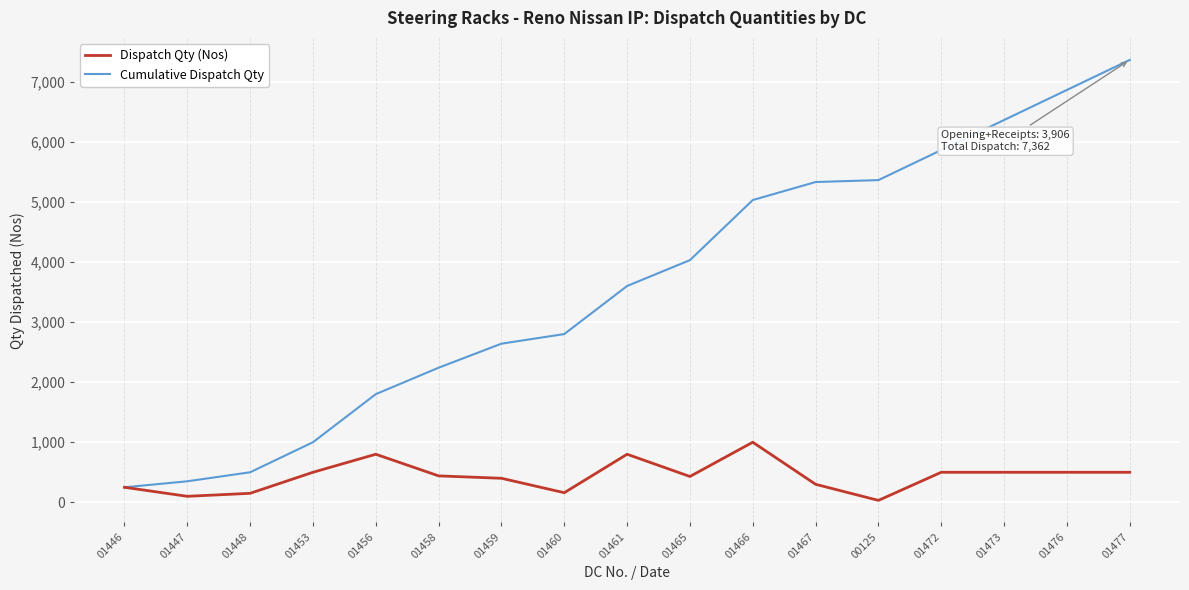

True or false: Dispatch Qty (Nos) has more than 2 interior local peaks.

True